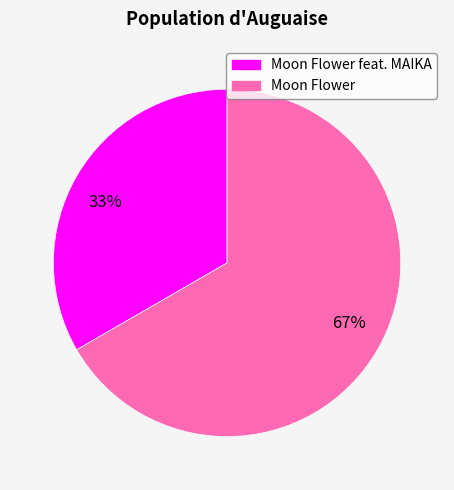

How many segments does this pie chart have?

2